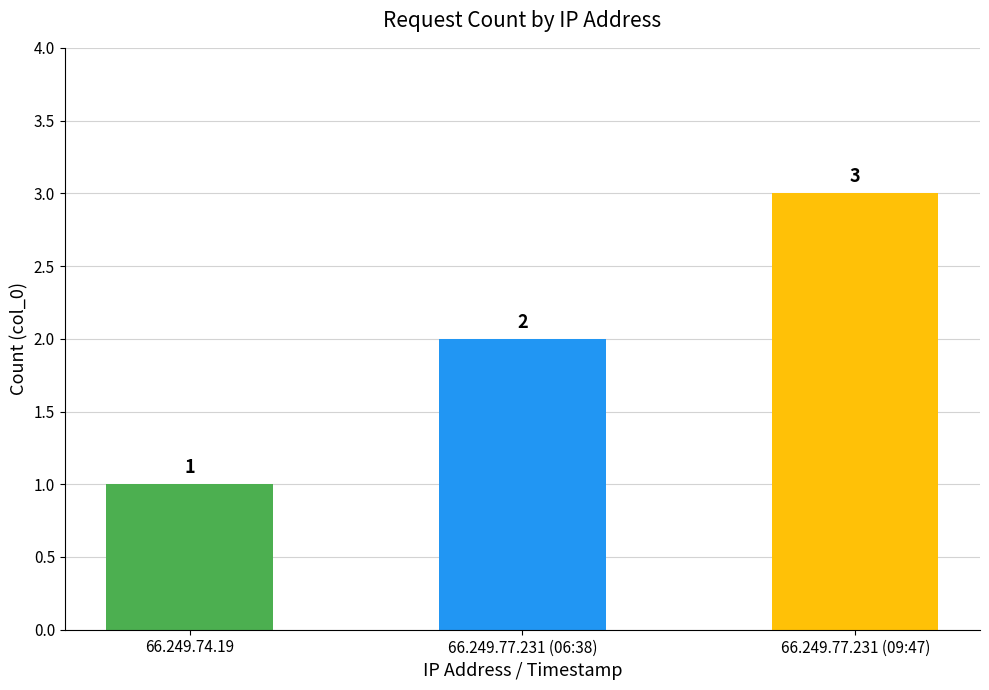

What is the value of the 1st bar from the left?

1